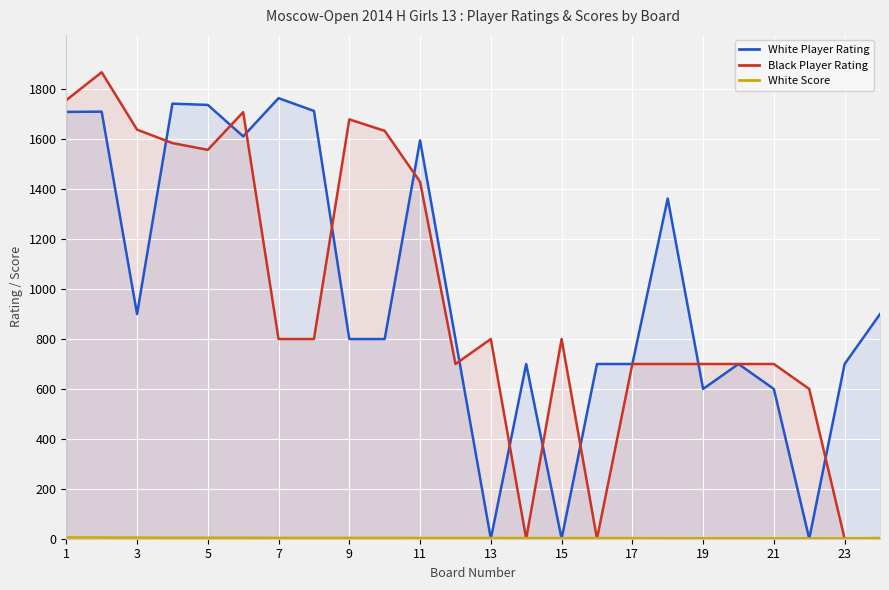

Which series has the largest total across all categories?

White Player Rating